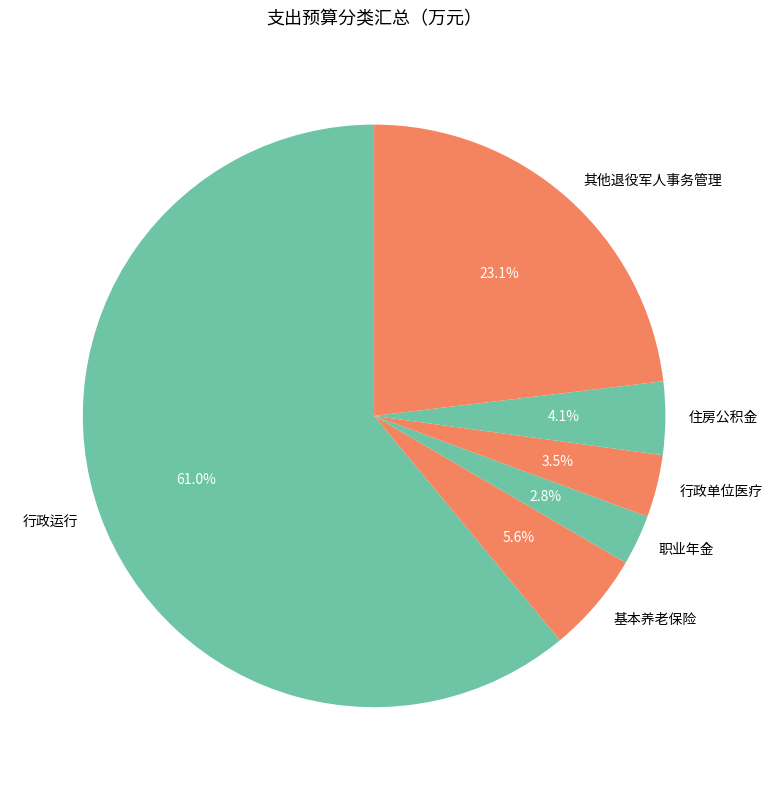

Is there a majority slice in this chart?

Yes